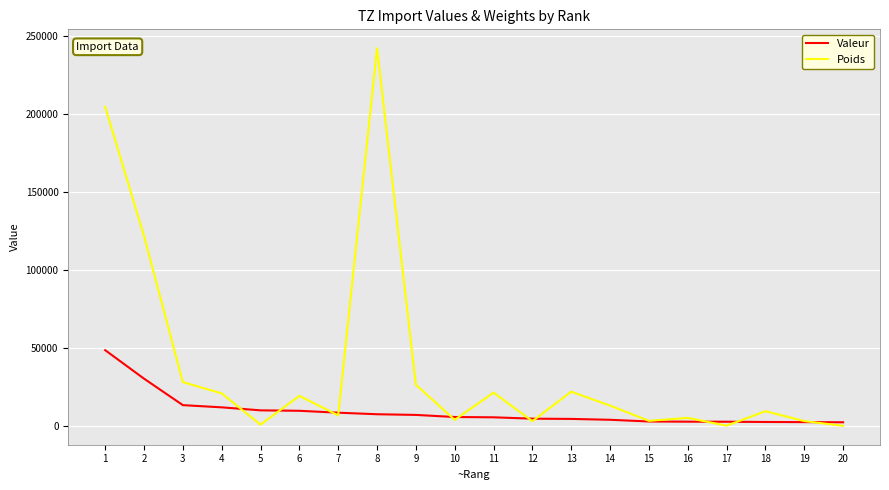

What is the total value across all series at 8?

249372.8